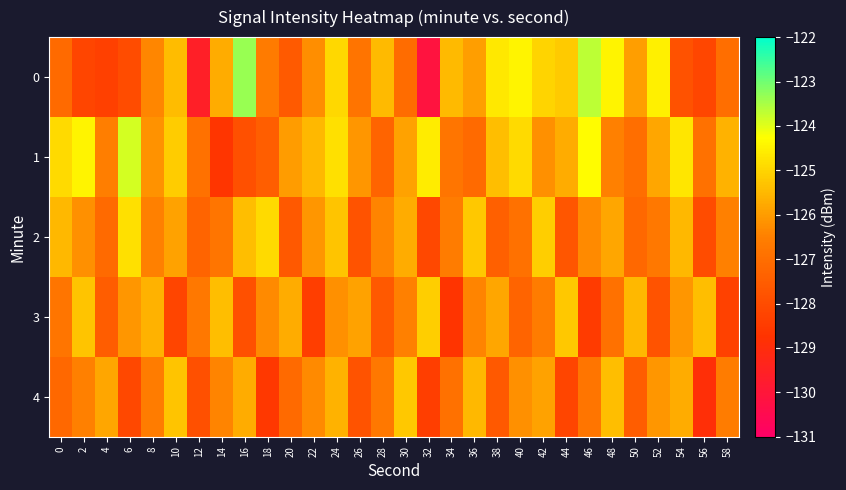

At which category is the sum across all series the highest?

24